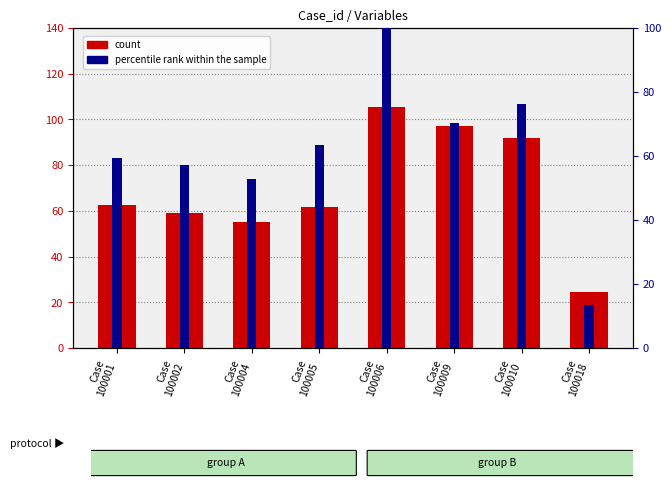

What is the minimum value shown in the chart?

13.5